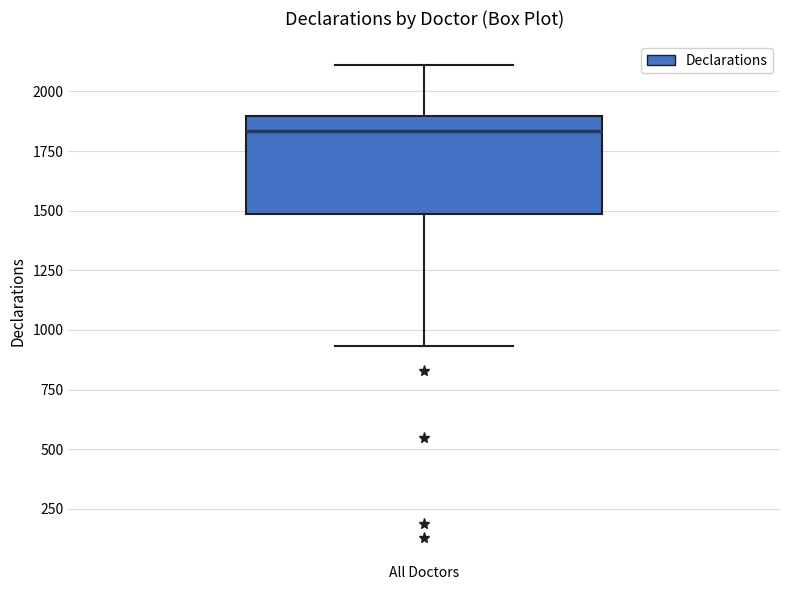

Transcribe this box plot: give where the median line is, the range the box spans, and where the two whiskers end, as read against the y-axis. The values are not printed on the chart, so give them approximately, as read against the axis.

median 1850, box 1500 to 1900, whiskers 950 to 2100